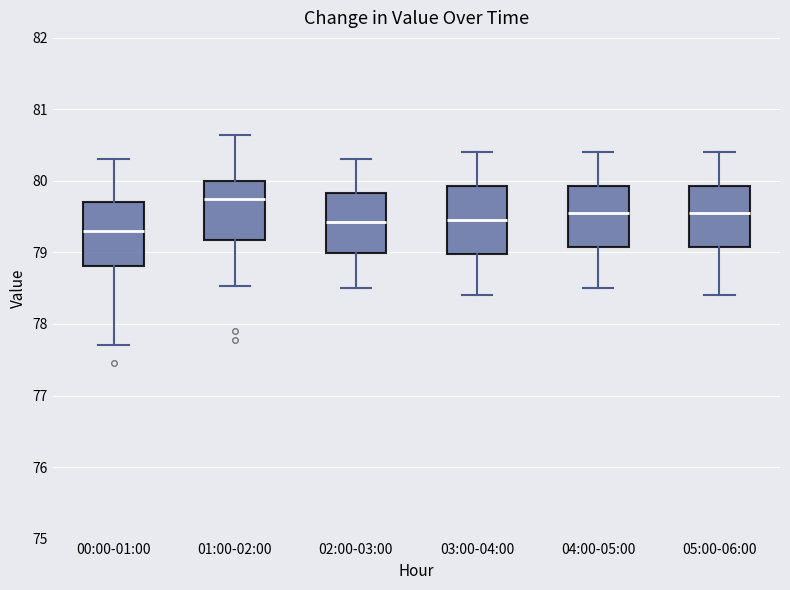

Reading left to right, transcribe this box plot: for each box, give where its median line is, the range the box spans, and where its two whiskers end, as read against the y-axis. The values are not printed on the chart, so give them approximately, as read against the axis.

00:00-01:00: median 79.3, box 78.8 to 79.7, whiskers 77.7 to 80.3
01:00-02:00: median 79.7, box 79.2 to 80.0, whiskers 78.5 to 80.6
02:00-03:00: median 79.4, box 79.0 to 79.8, whiskers 78.5 to 80.3
03:00-04:00: median 79.5, box 79.0 to 79.9, whiskers 78.4 to 80.4
04:00-05:00: median 79.6, box 79.1 to 79.9, whiskers 78.5 to 80.4
05:00-06:00: median 79.6, box 79.1 to 79.9, whiskers 78.4 to 80.4